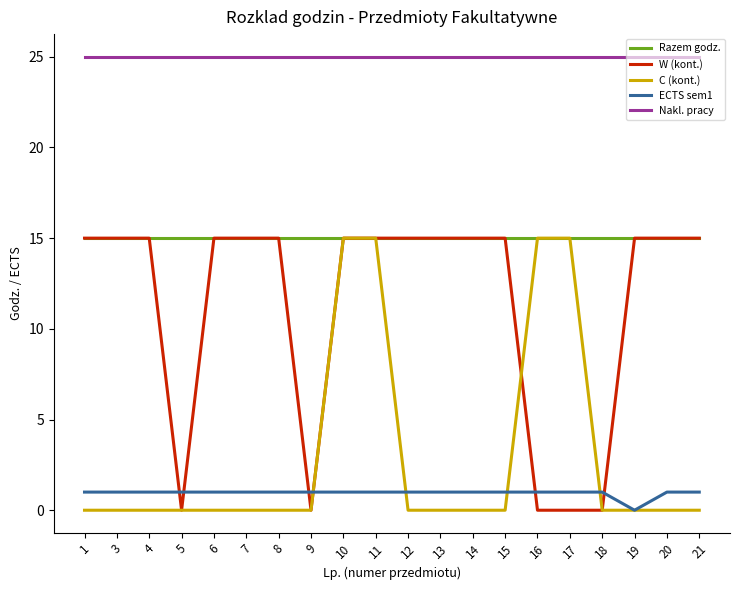

The value of W (kont.) at 7 is 15. True or false?

True